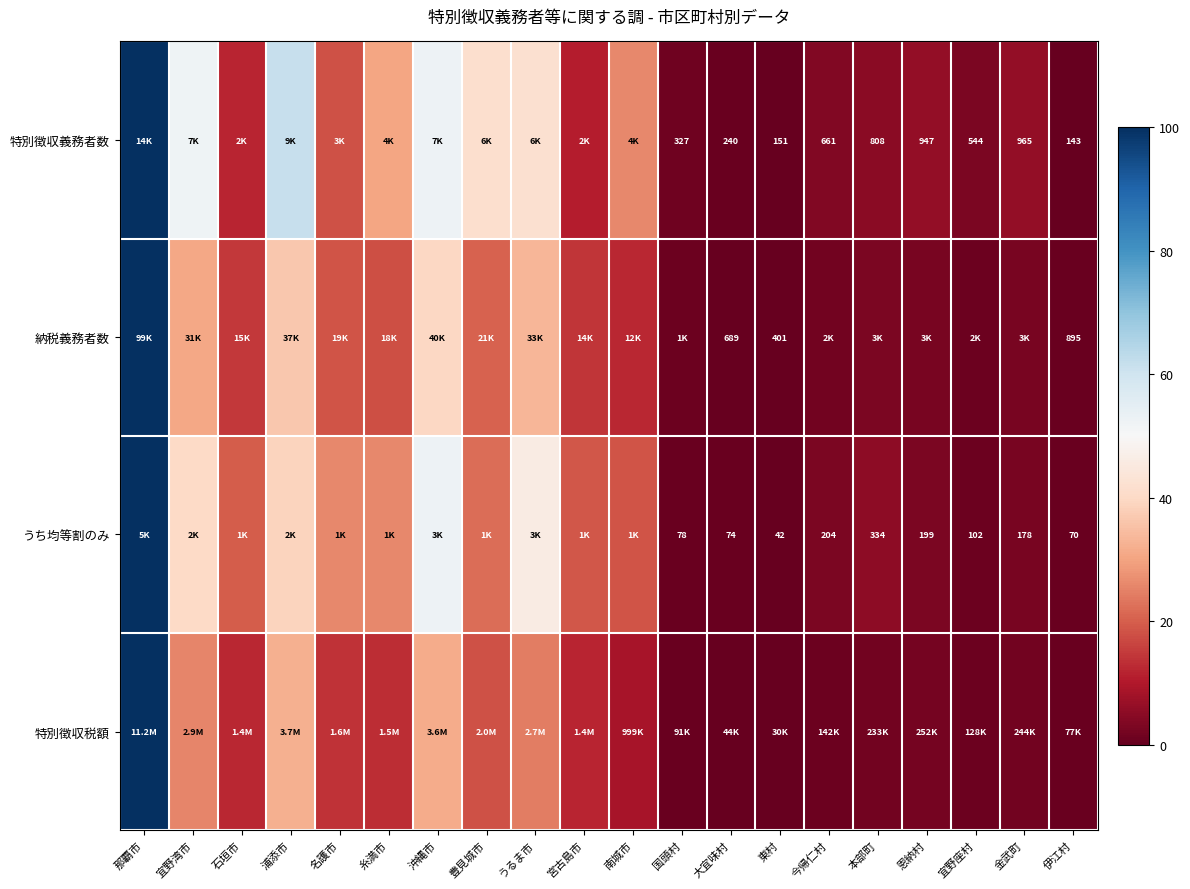

The value of 納税義務者数 at うるま市 is 33.3. True or false?

True